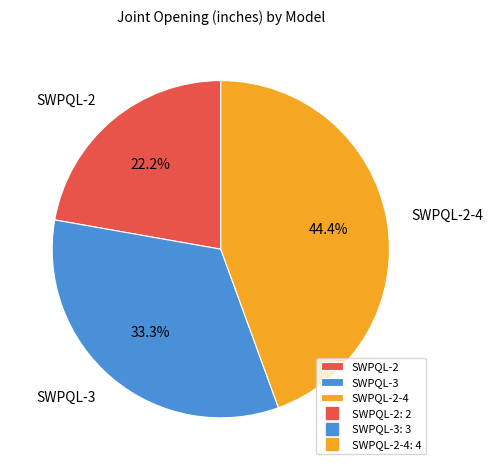

To the nearest percent, what is the average slice percentage?

33%